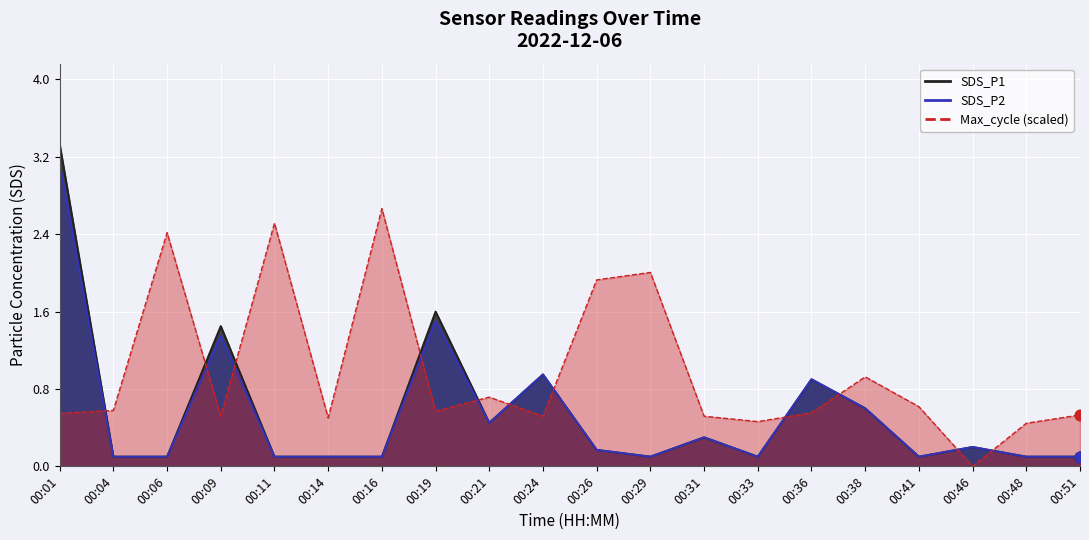

What are all the series names shown in the legend?

SDS_P1, SDS_P2, Max_cycle